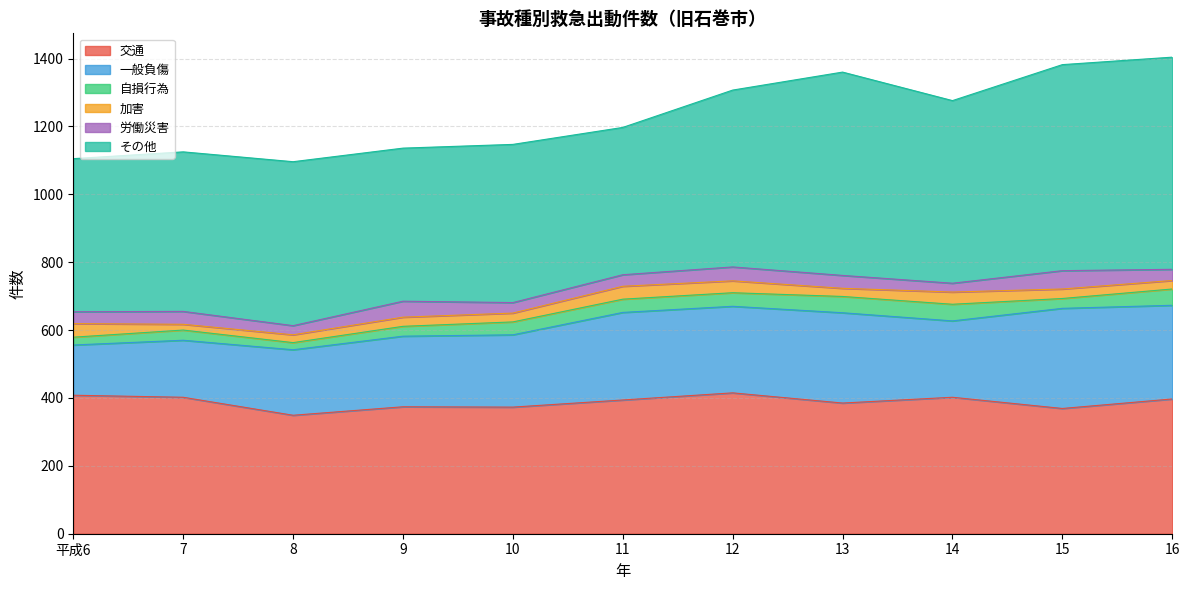

Between 15 and 13, which is larger?

13